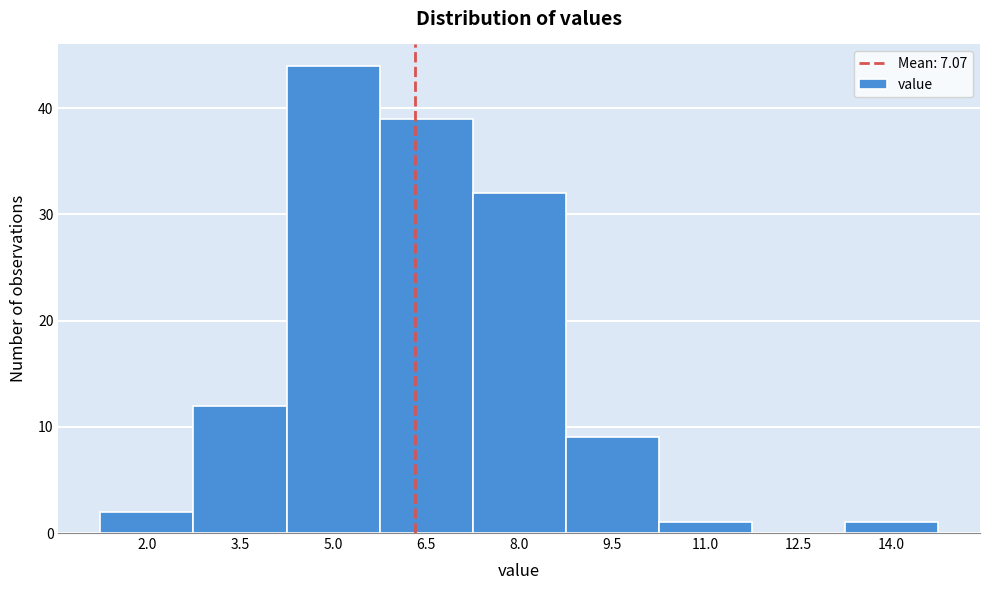

Reading left to right, extract all data points from this chart.

2.0=2	3.5=12	5.0=44	6.5=39	8.0=32	9.5=9	11.0=1	12.5=0	14.0=1